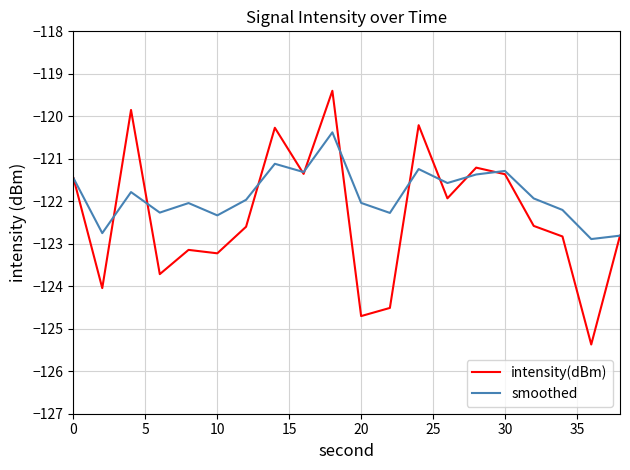

Rank the series by their maximum value, from lowest to highest.

smoothed, intensity(dBm)